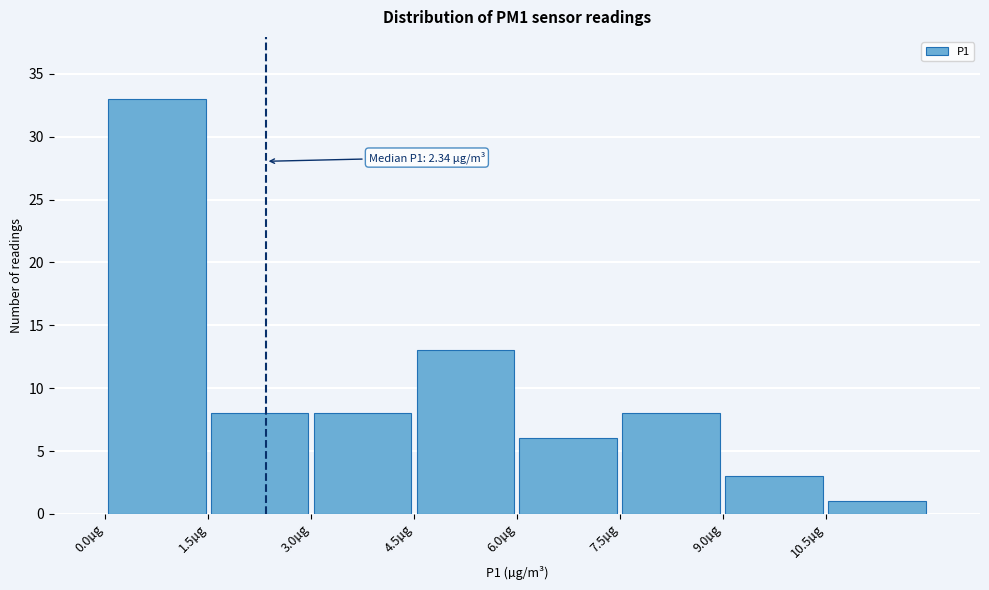

Which range on the x-axis has the tallest bar?

0.0 to 1.5